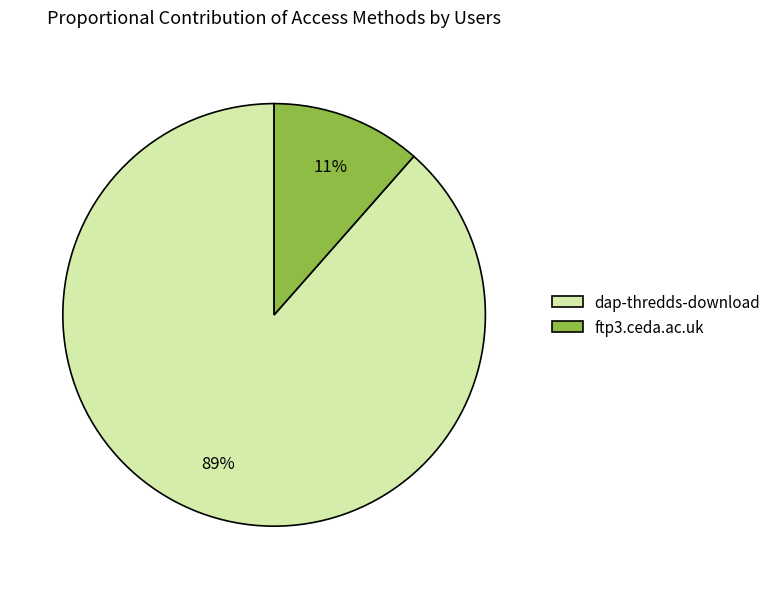

What is the smallest slice in the pie chart?

ftp3.ceda.ac.uk